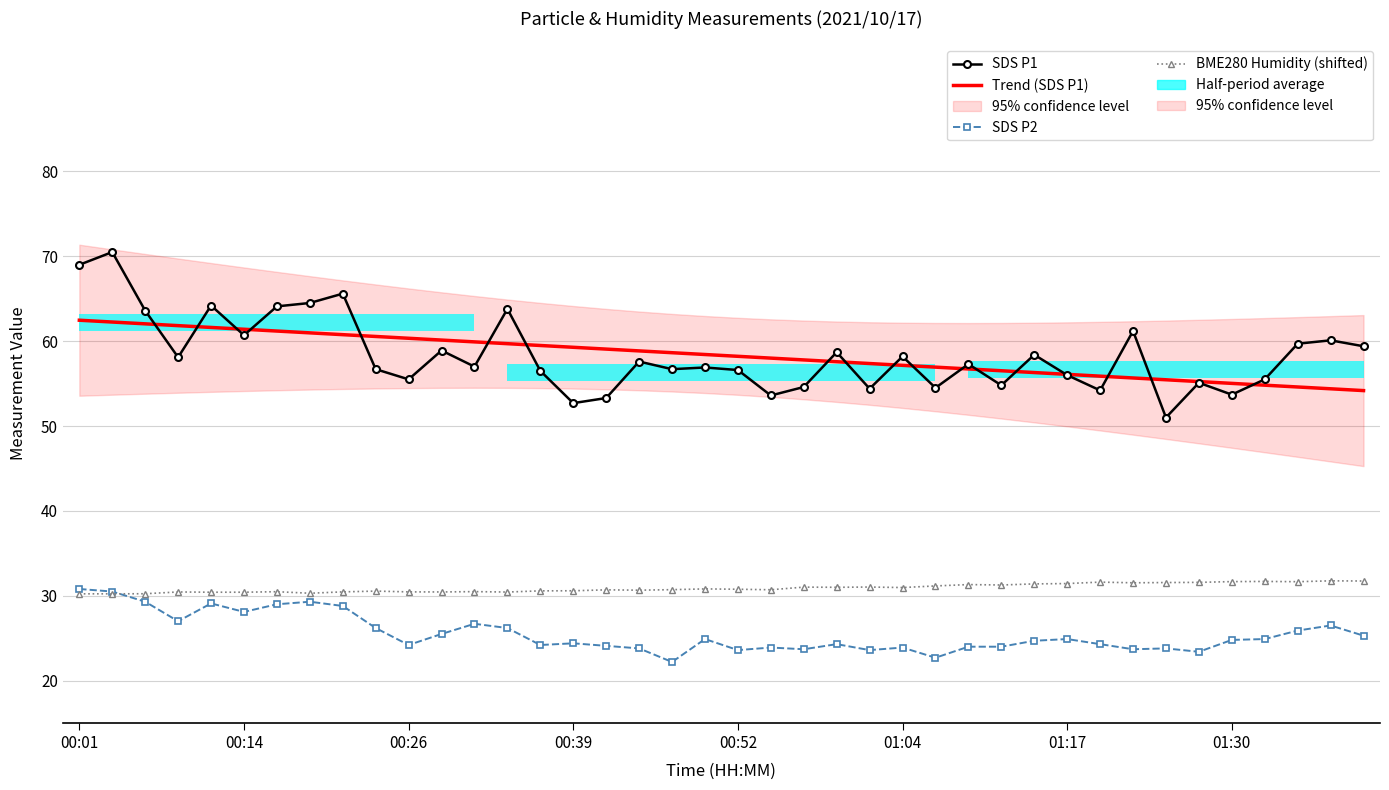

What is the difference between the second highest and second lowest values in the BME280 Humidity (shifted) series?

1.5